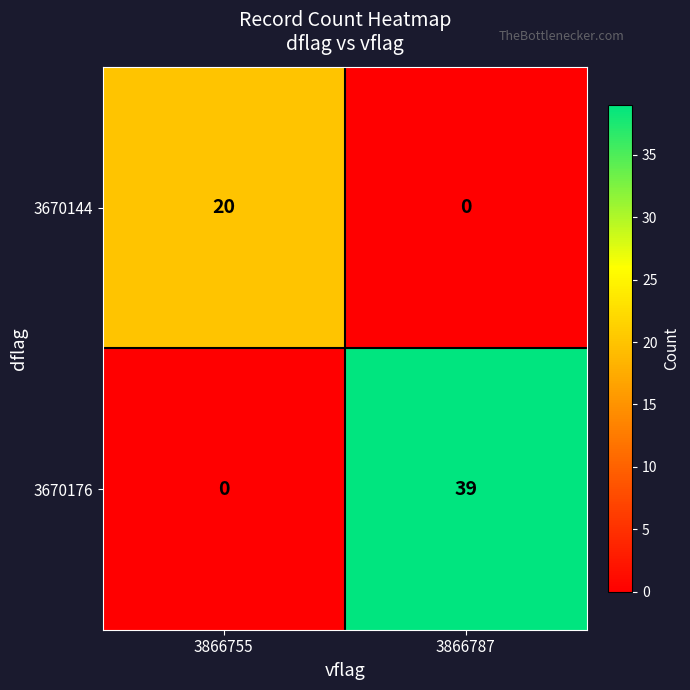

The 3670176 series shows 0 at 3866755. True or false?

True